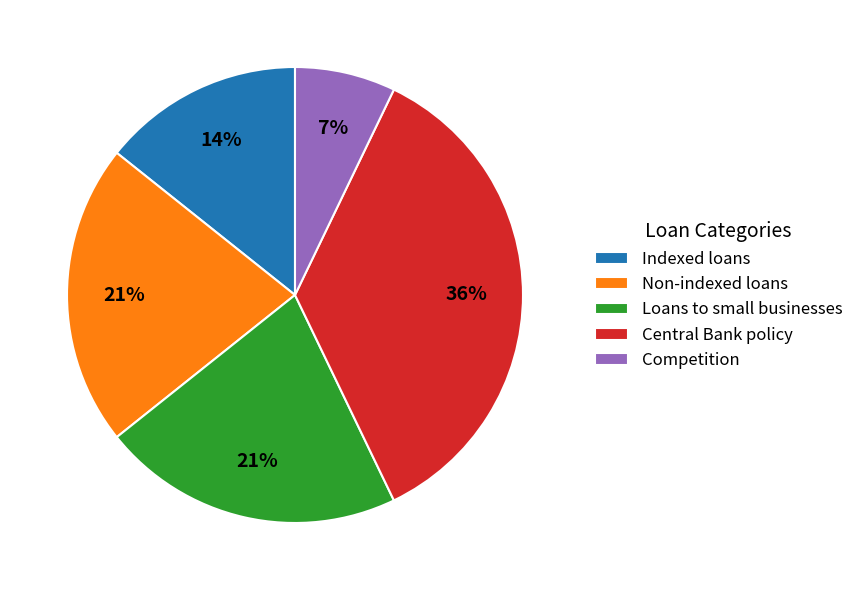

To the nearest percent, what is the difference between the Indexed loans and Competition slice percentages?

7%